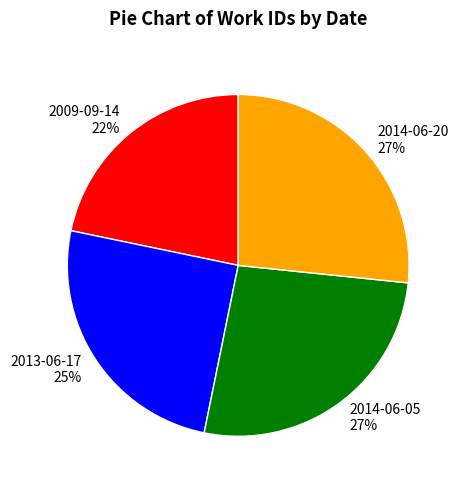

Does any single category account for the majority?

No